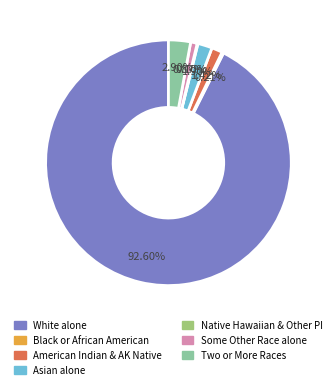

Is there any slice that represents more than half of the pie?

Yes